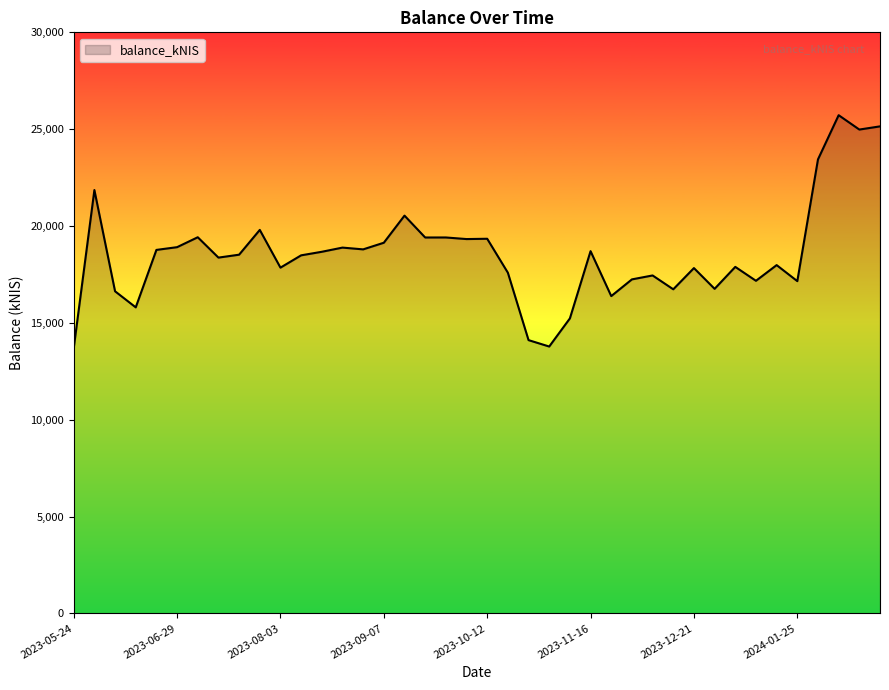

What is the difference between the maximum and minimum values?

12034.9